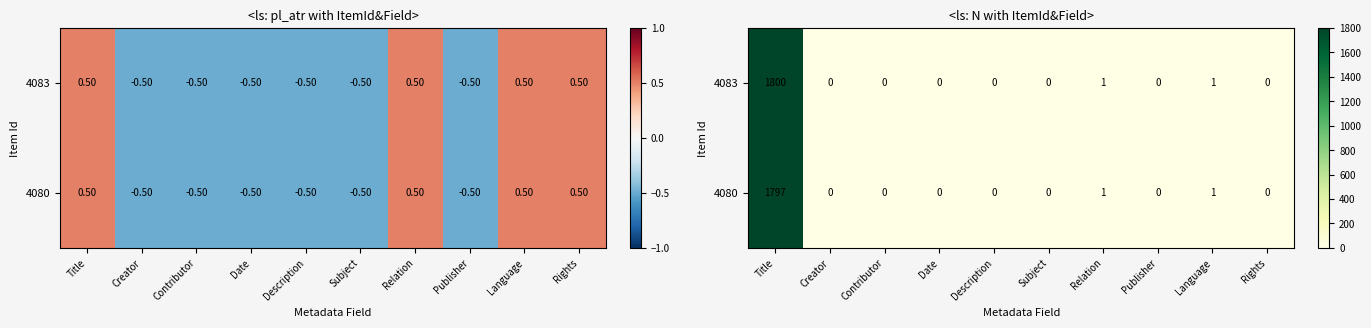

Which series has the largest range (max minus min)?

4083